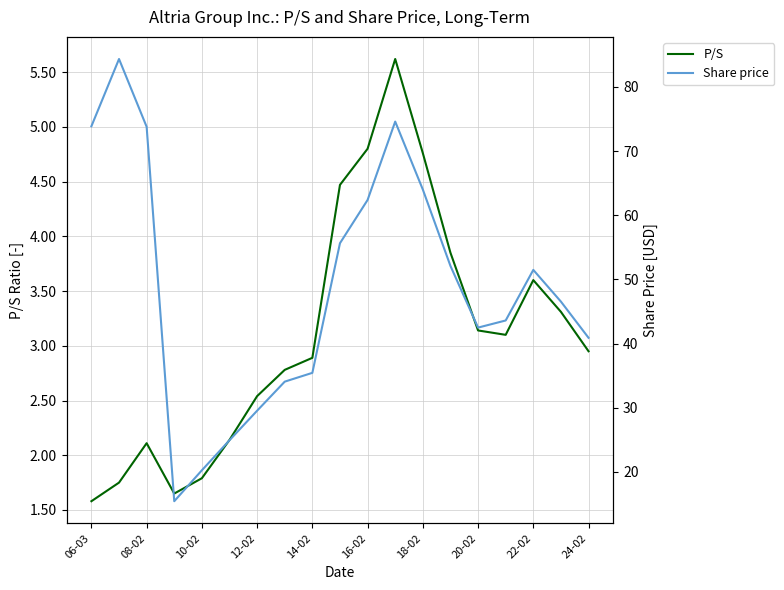

What is the maximum value shown in the chart?

84.3